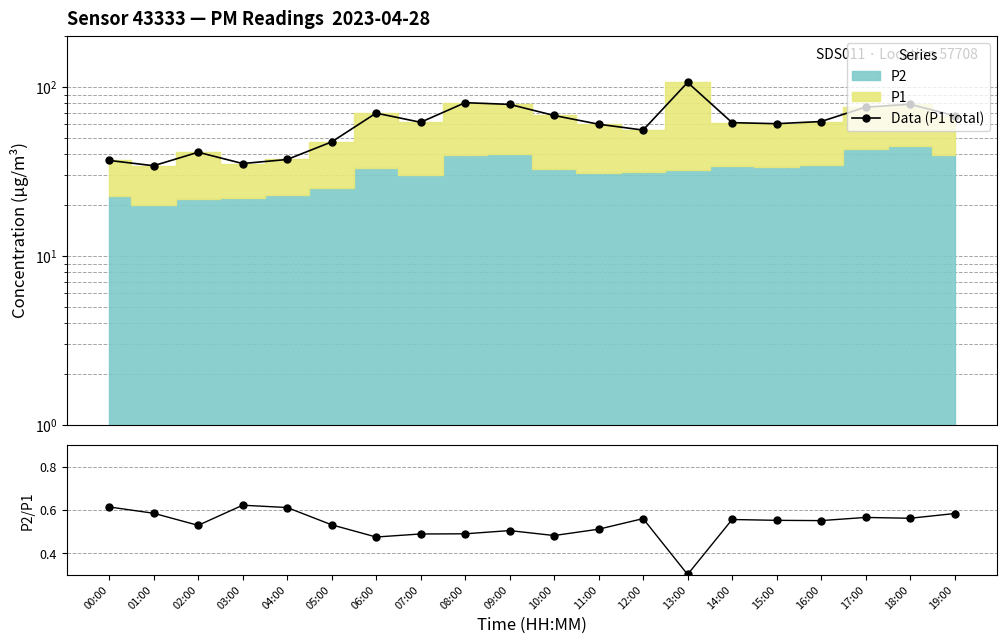

The P2/P1 series shows 0.5 at 07:00. True or false?

True